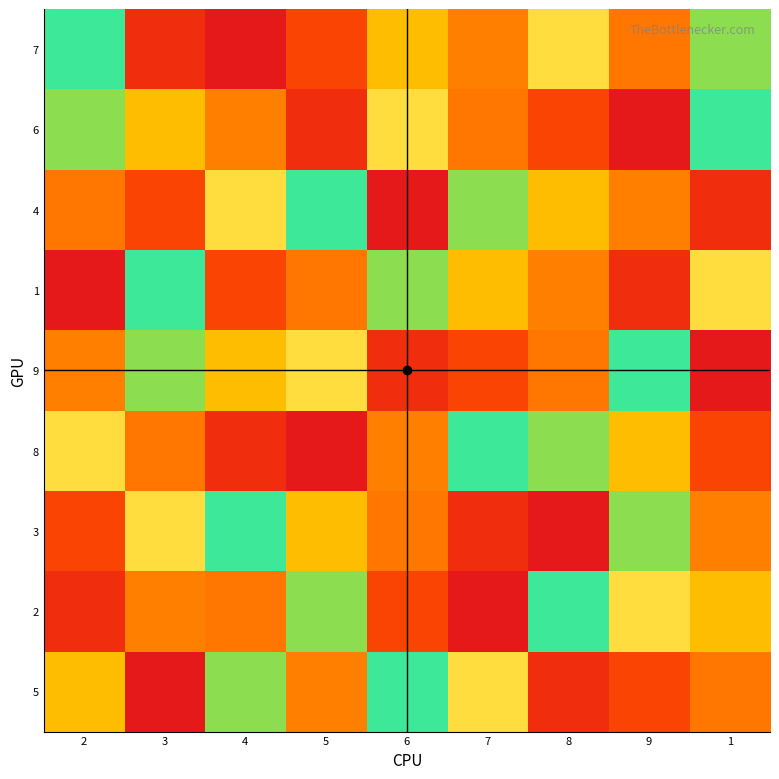

What is the smallest value displayed?

1